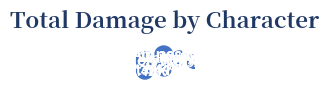

The bakemono 2 slice represents 1% of the pie. True or false?

False